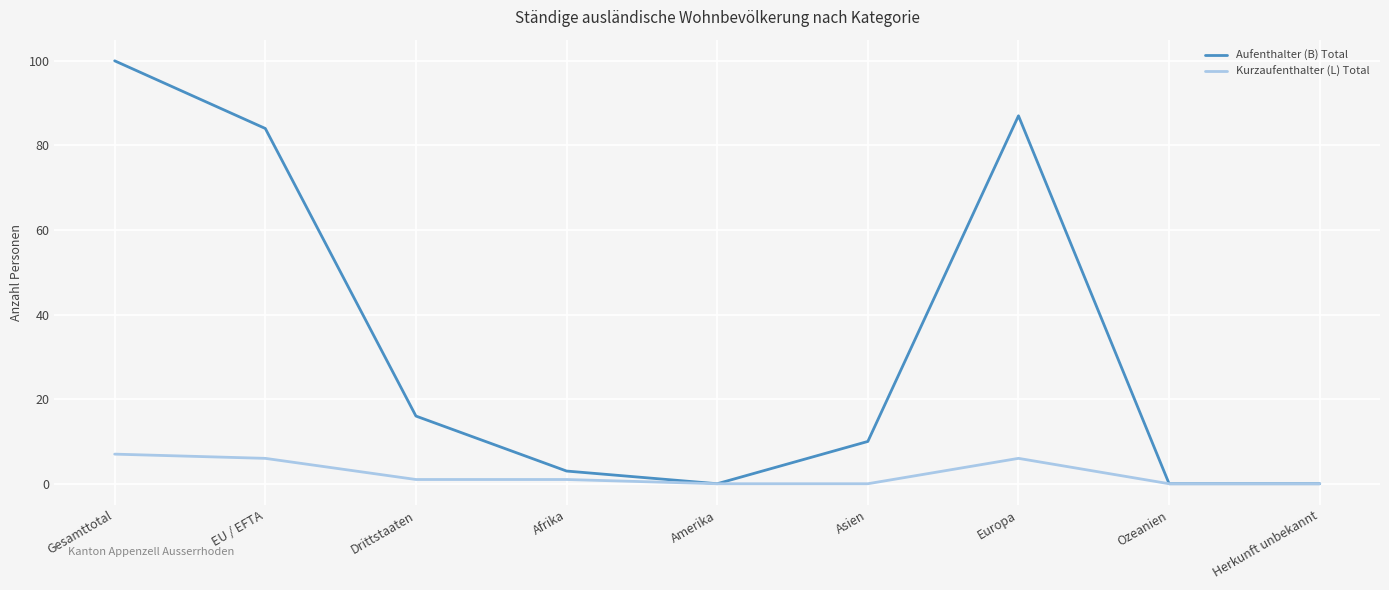

Which series has the widest spread of values?

Aufenthalter (B) Total